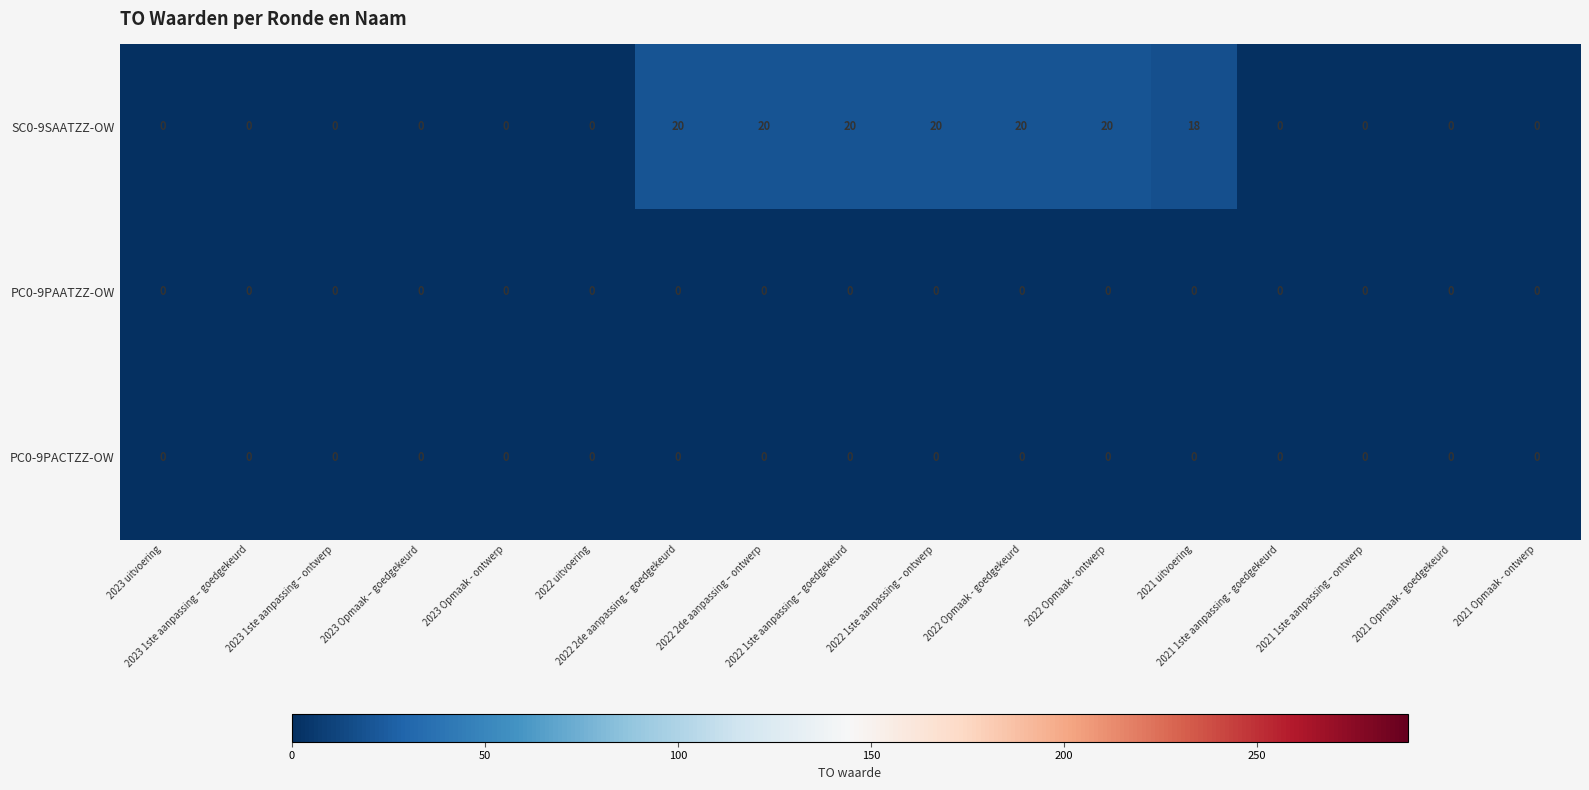

At how many categories does at least one series exceed 17?

7